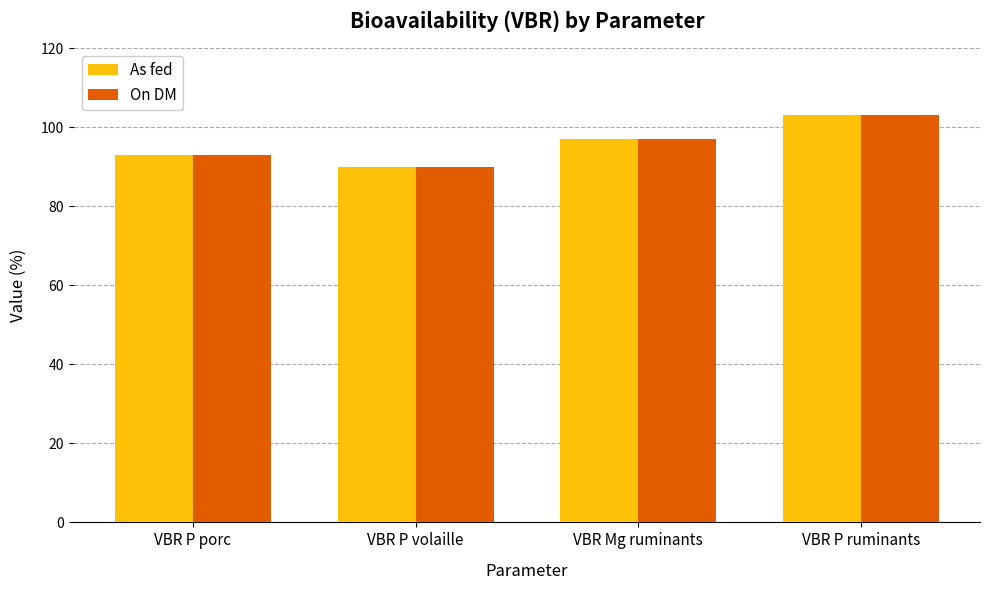

What are all the series names shown in the legend?

As fed, On DM